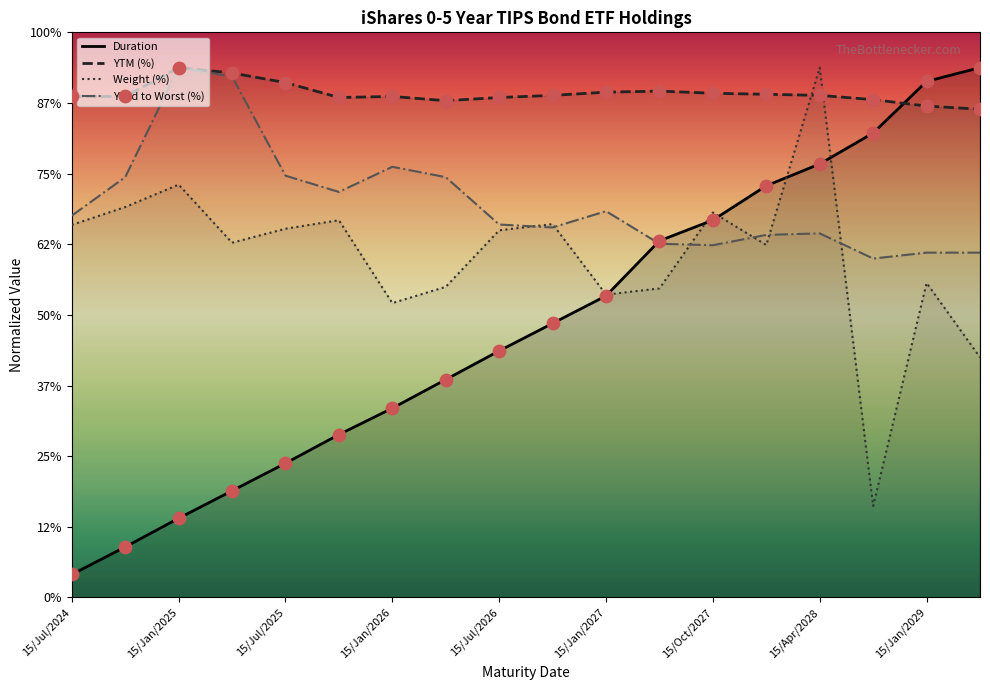

At how many categories does at least one series exceed 6?

18